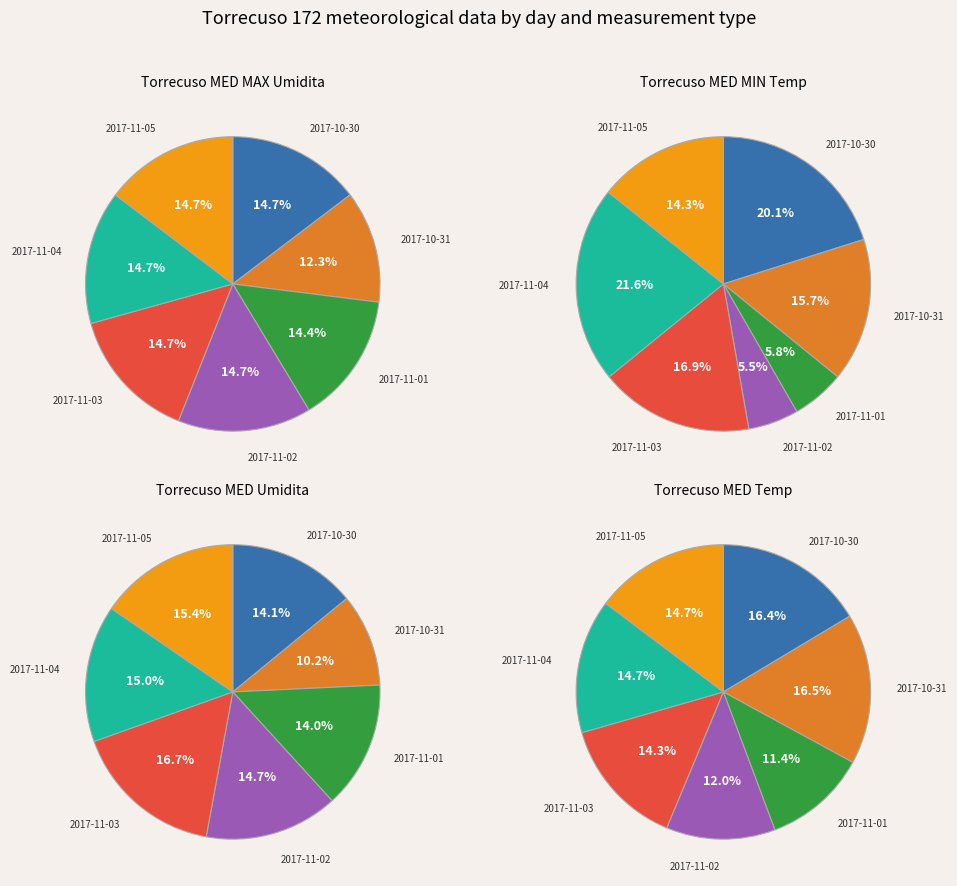

Does 2017-10-30 represent more than half of the total?

No